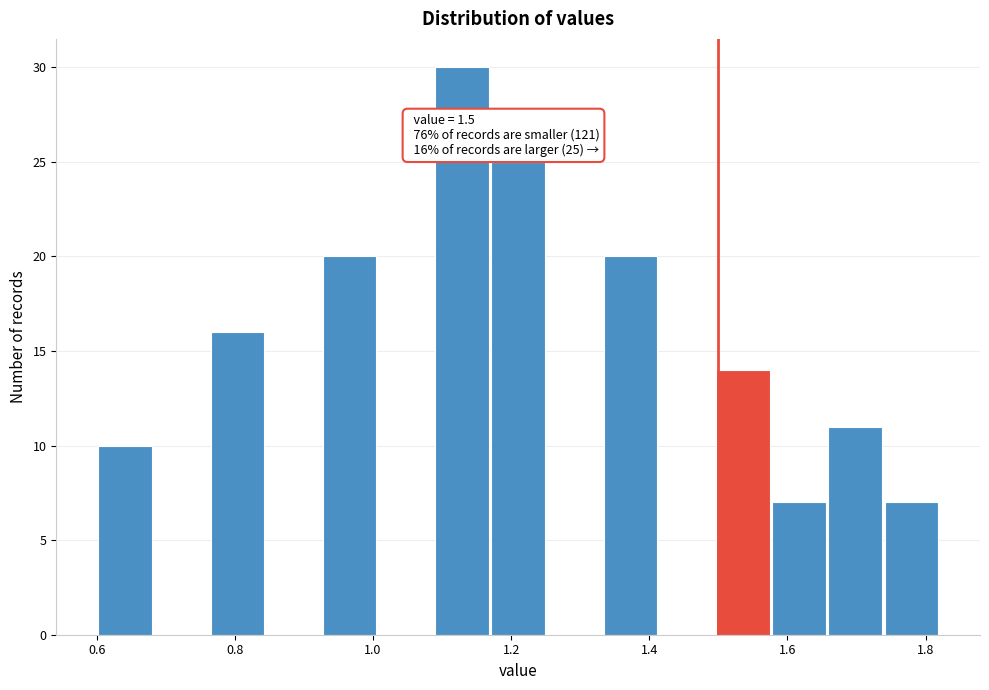

Over which range of the x-axis is the bar tallest?

1.08 to 1.16